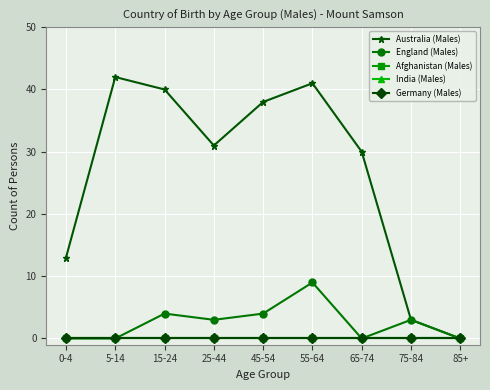

Reading left to right, what are all the values shown in this chart?

Australia (Males): 13	42	40	31	38	41	30	3	0
England (Males): 0	0	4	3	4	9	0	3	0
Afghanistan (Males): 0	0	0	0	0	0	0	0	0
India (Males): 0	0	0	0	0	0	0	0	0
Germany (Males): 0	0	0	0	0	0	0	0	0